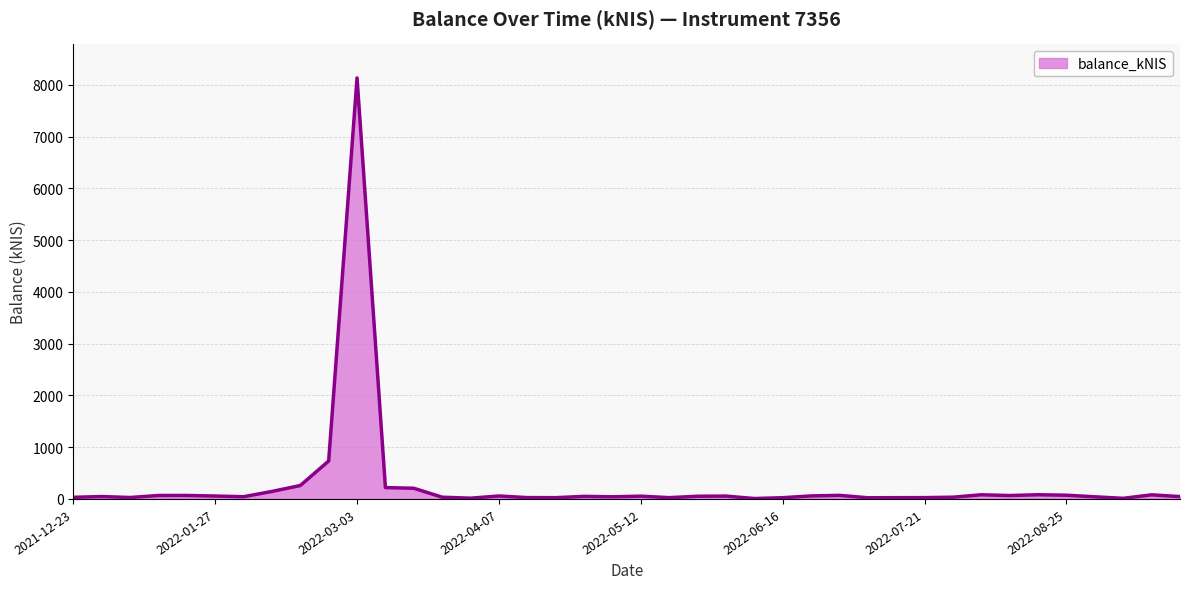

What is the difference between the maximum and minimum values?

8124.3